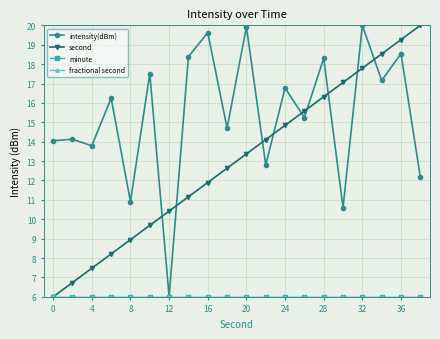

What is the average value of the intensity(dBm) series?

15.3